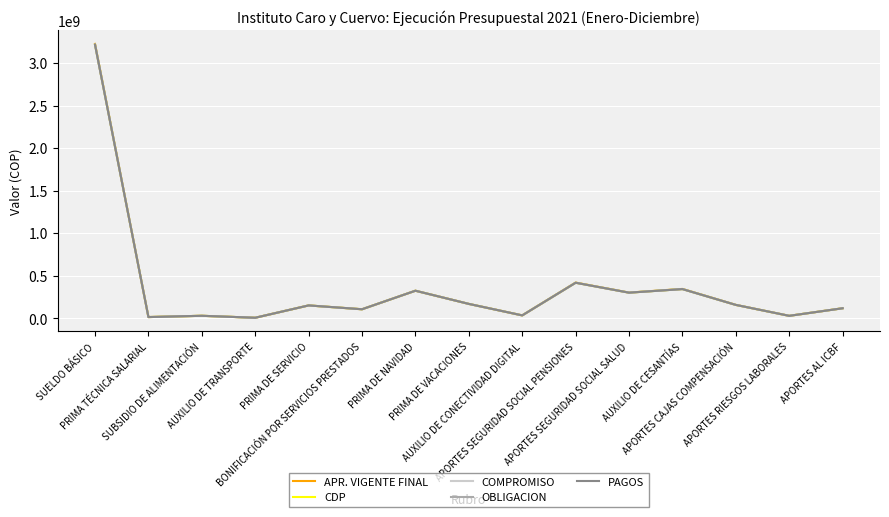

What is the label of the 11th point from the left?

APORTES SEGURIDAD SOCIAL SALUD